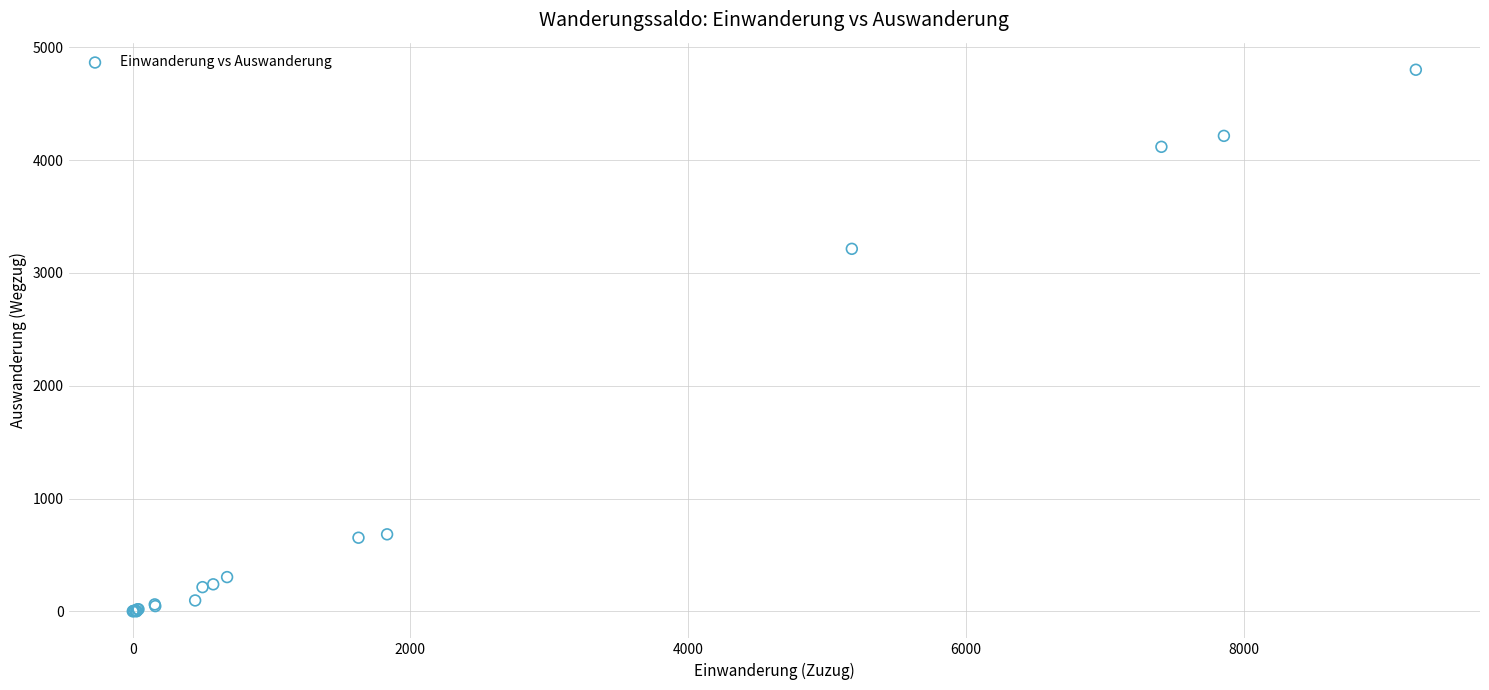

What Y value in the scatter plot is closest to 2400?

3213